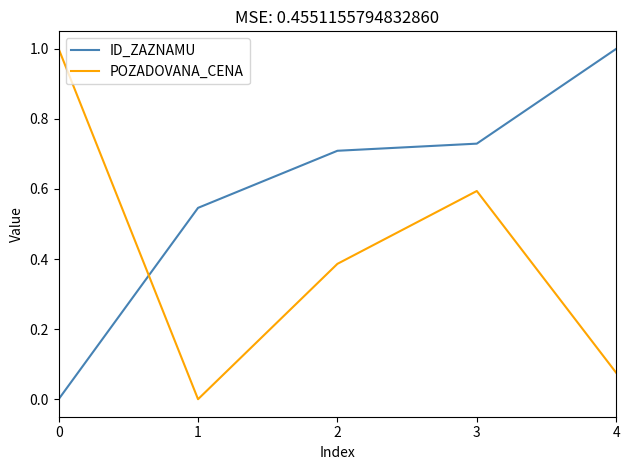

How many times do ID_ZAZNAMU and POZADOVANA_CENA cross each other?

1